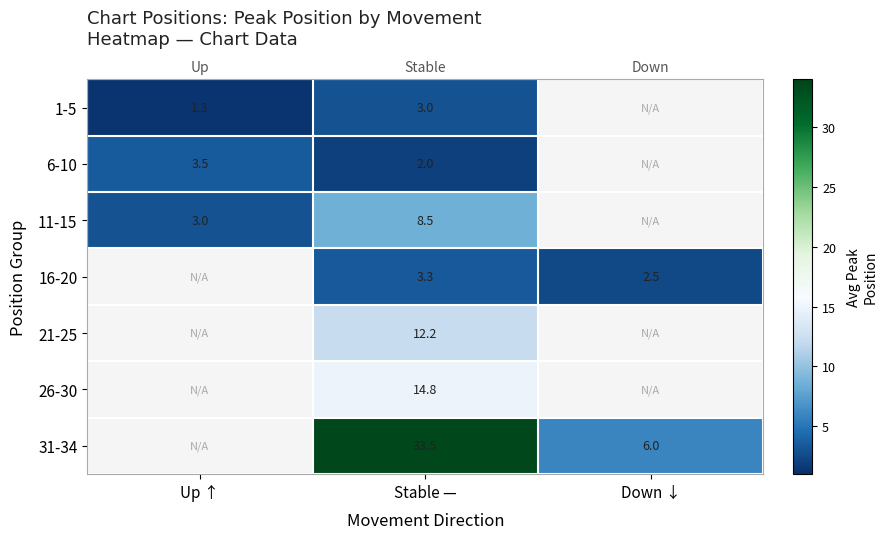

Between Up ↑ and Down ↓, which is larger?

Down ↓